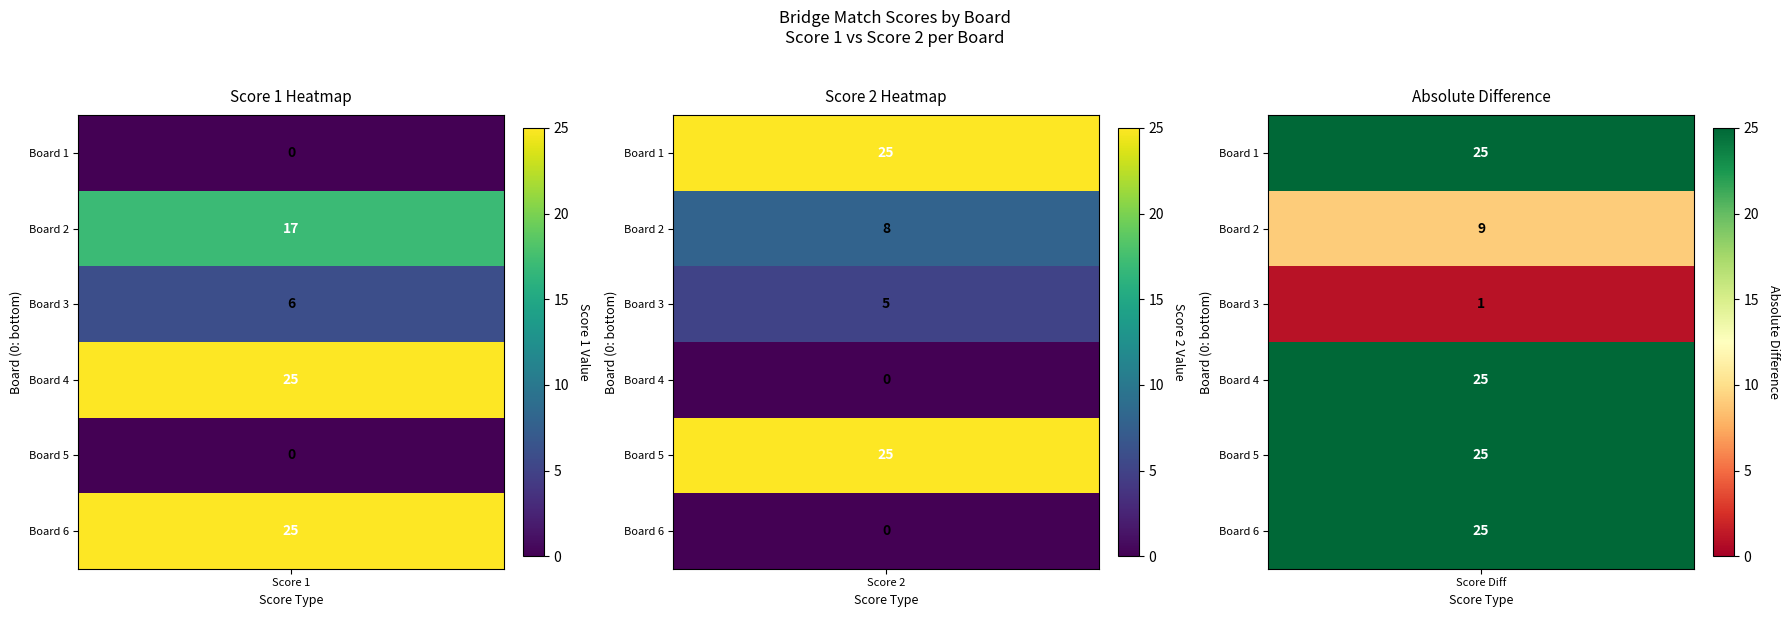

At which category does the chart reach its peak across all series?

3